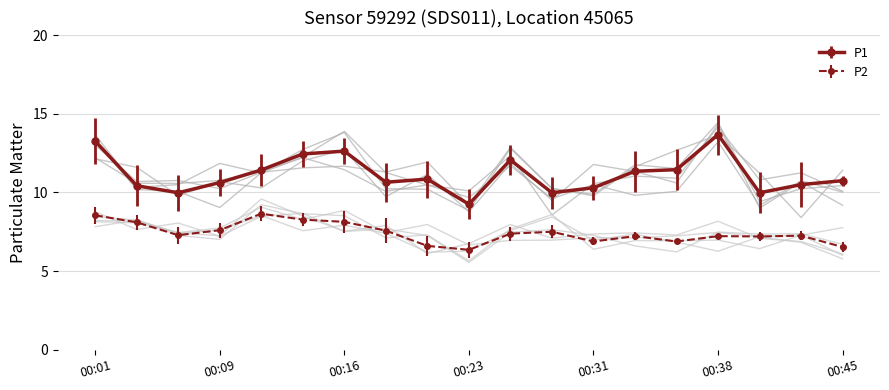

The P1 series shows 10.0 at 00:40. True or false?

True